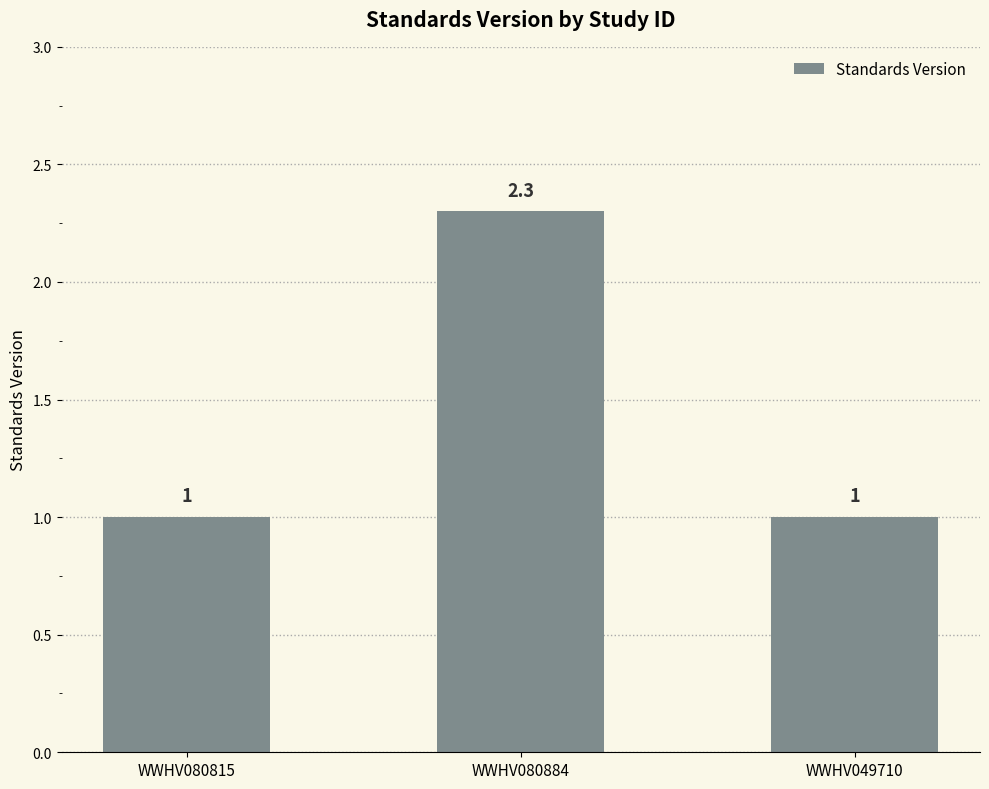

What is the average value?

1.4